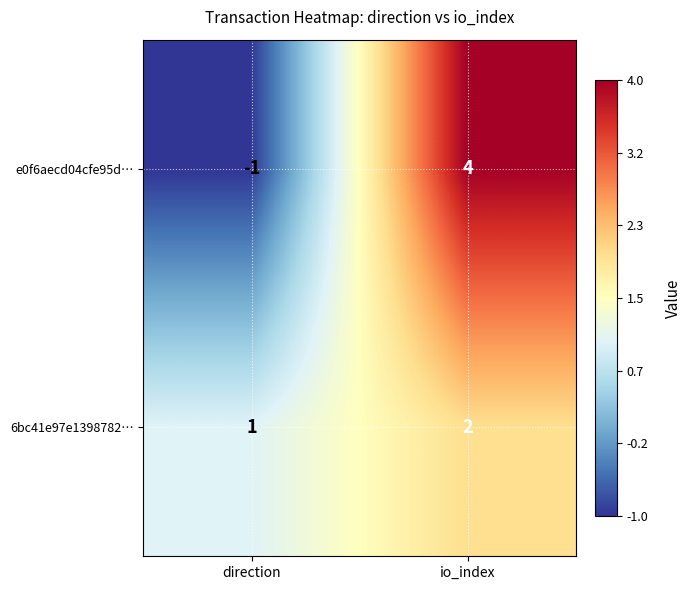

Rank the series by their maximum value, from highest to lowest.

e0f6aecd04cfe95d…, 6bc41e97e1398782…